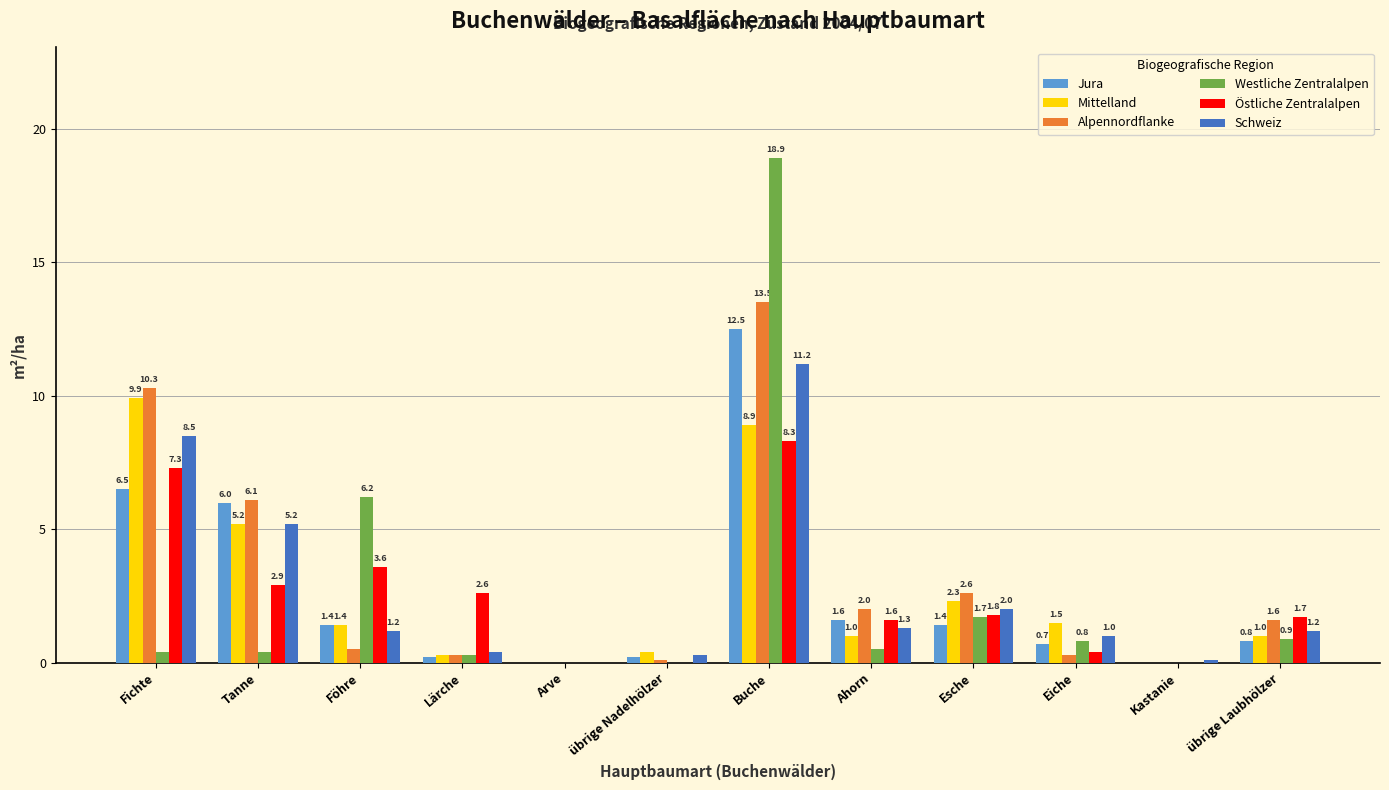

What is the maximum value shown in the chart?

18.9